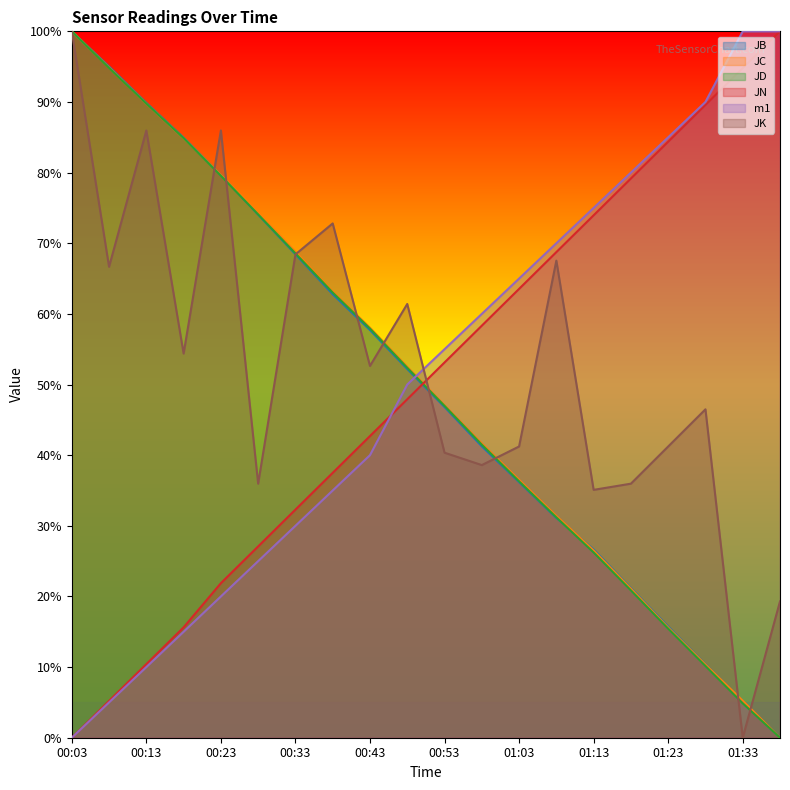

At which category is the sum across all series the highest?

00:03